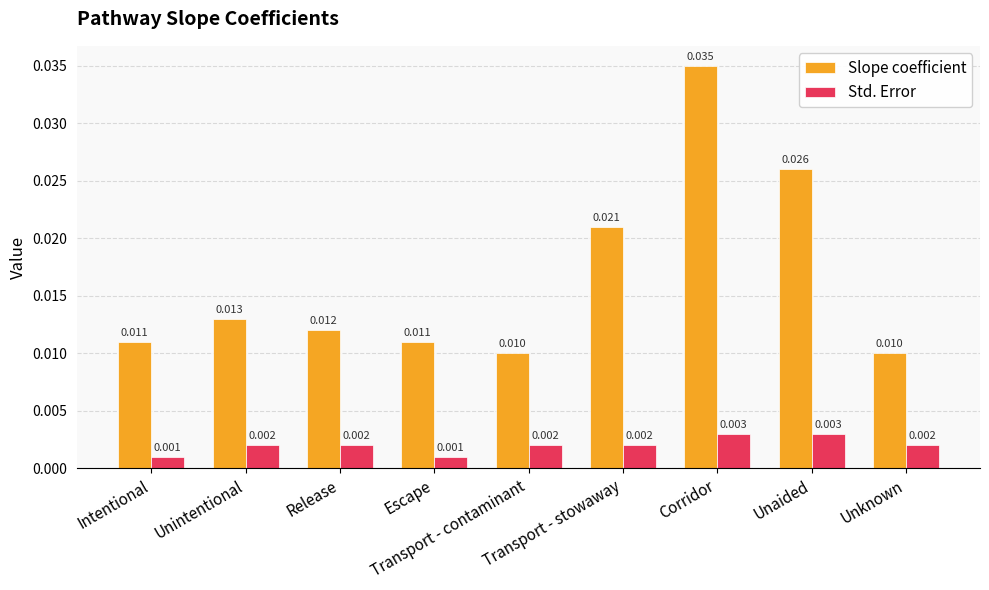

Which series has the widest spread of values?

Slope coefficient